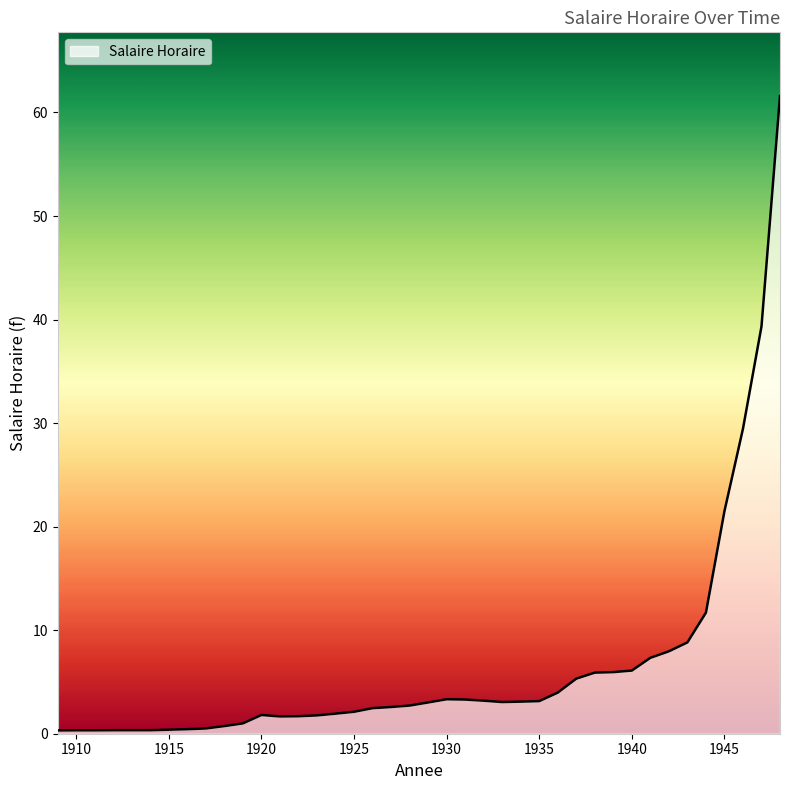

What is the maximum value shown in the chart?

61.6